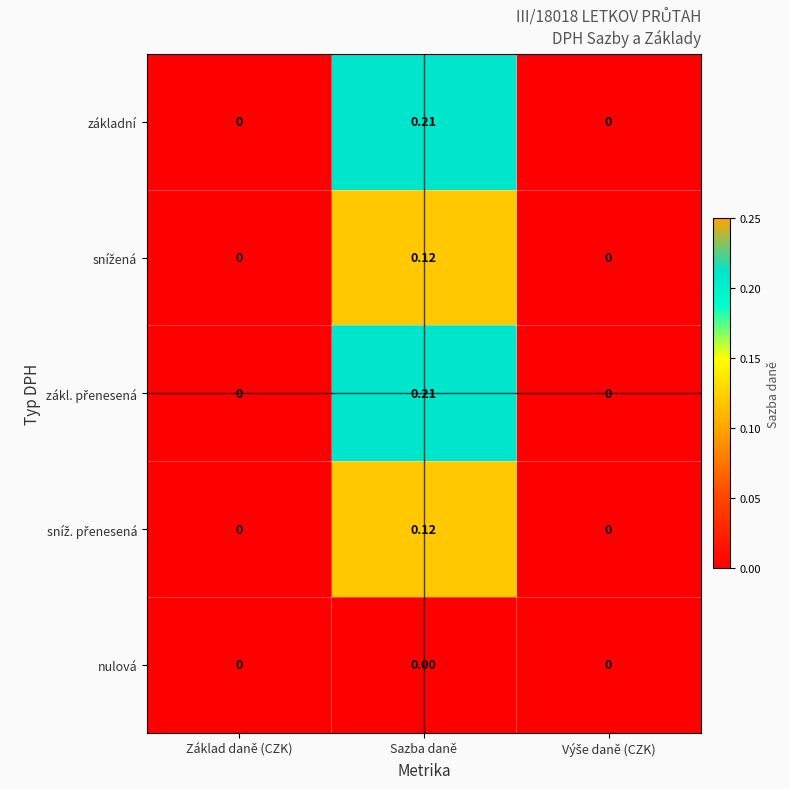

At which category is the sum across all series the highest?

Sazba daně